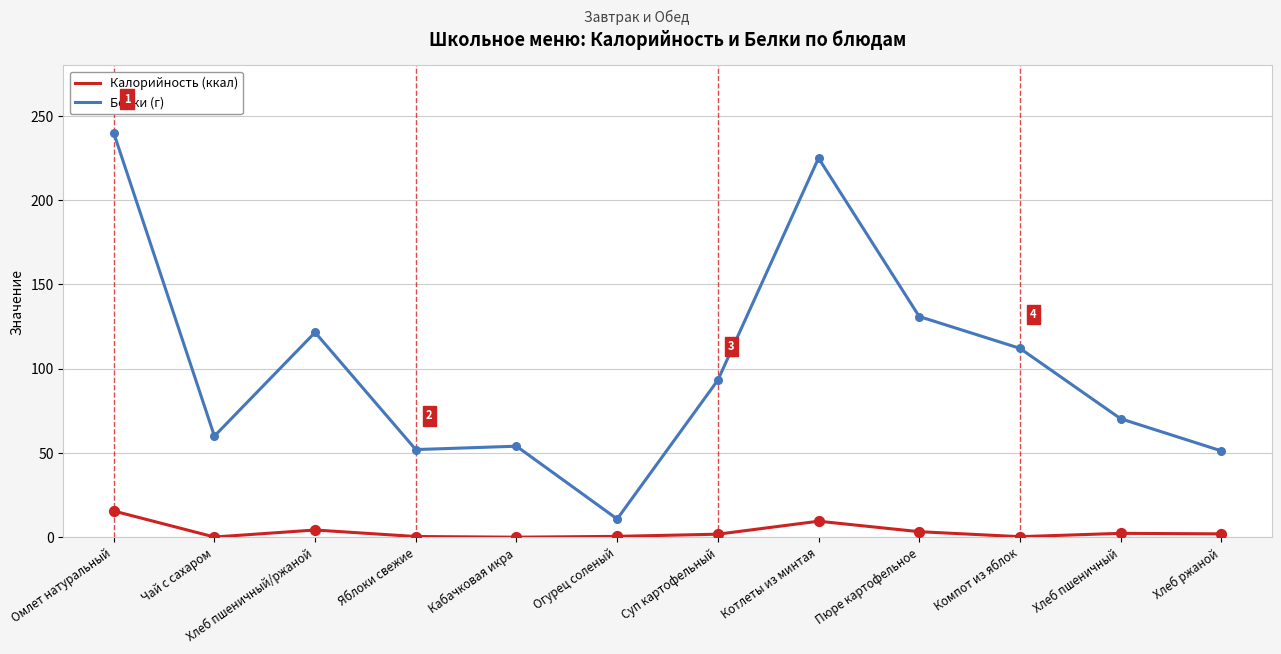

What is the total value across all series at Кабачковая икра?

54.0